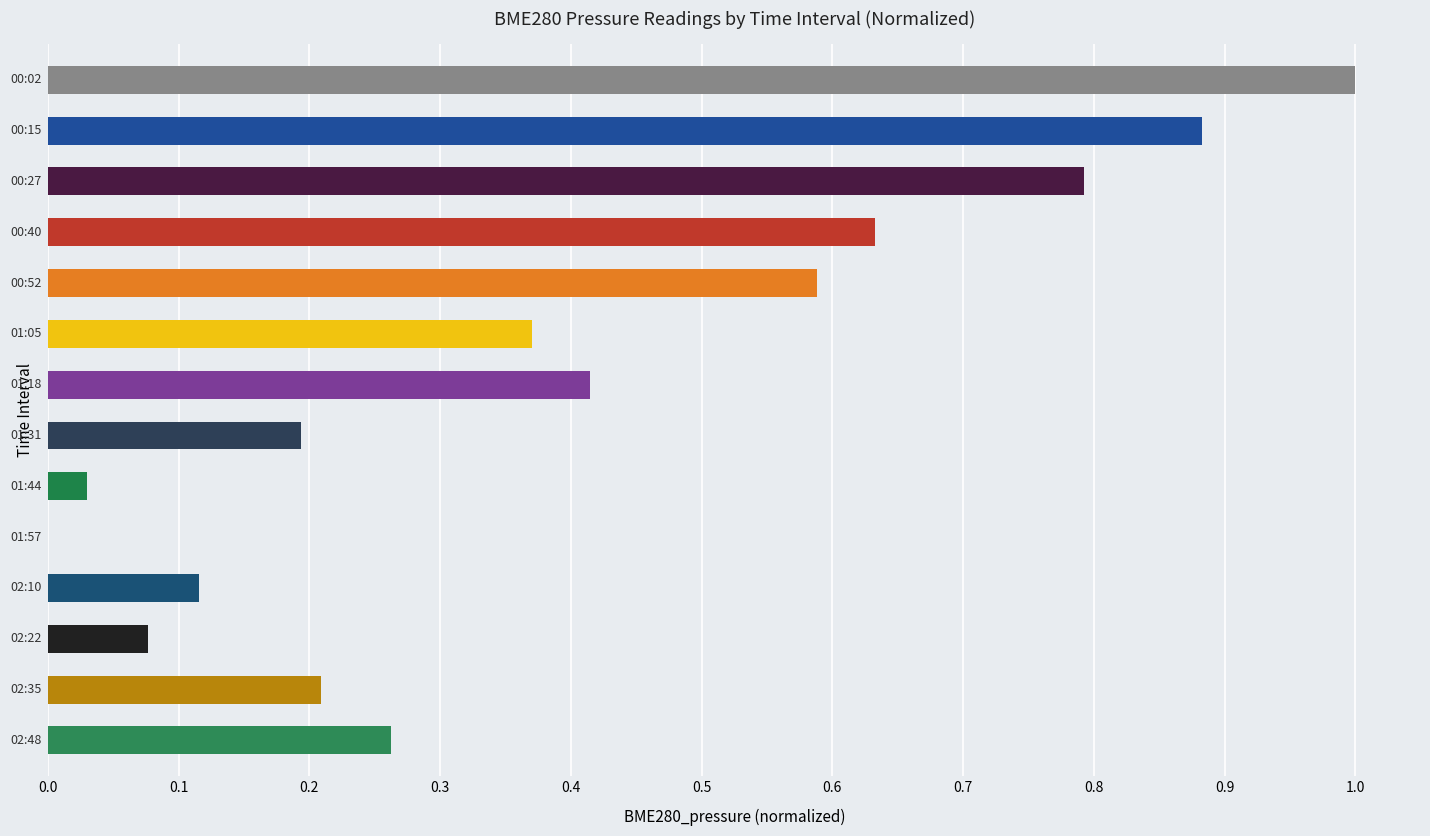

How many categories are shown in the chart?

14